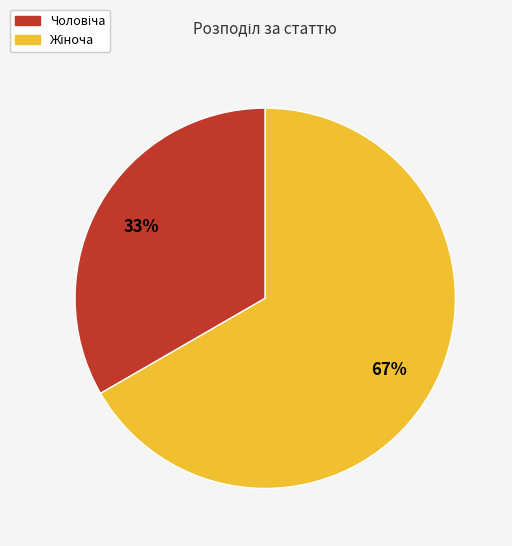

Does any single category account for the majority?

Yes